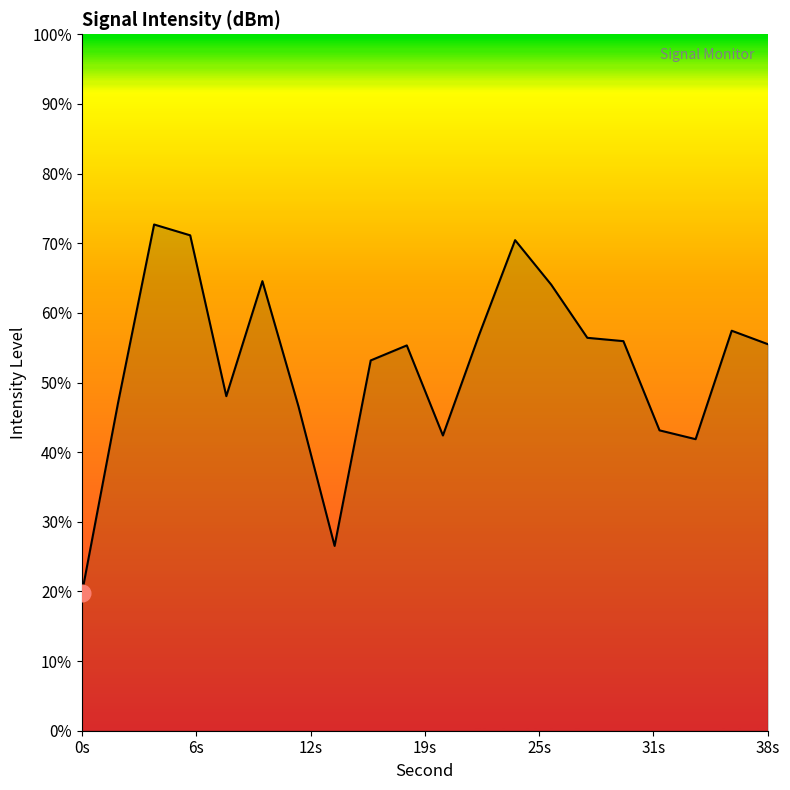

What is the difference between the maximum and minimum values?

53.0